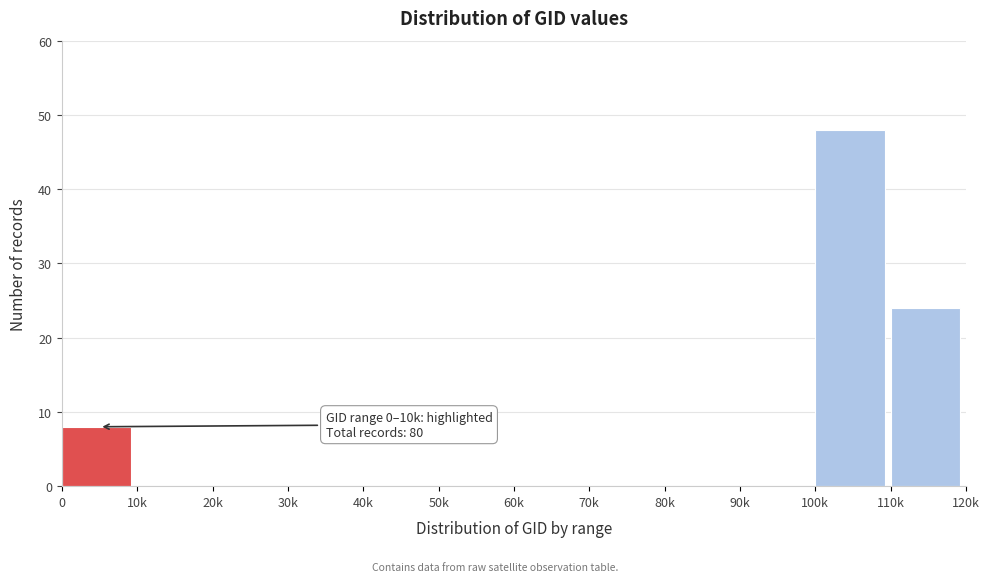

Reading left to right, list all the values displayed in this chart.

0=8	10k=0	20k=0	30k=0	40k=0	50k=0	60k=0	70k=0	80k=0	90k=0	100k=48	110k=24